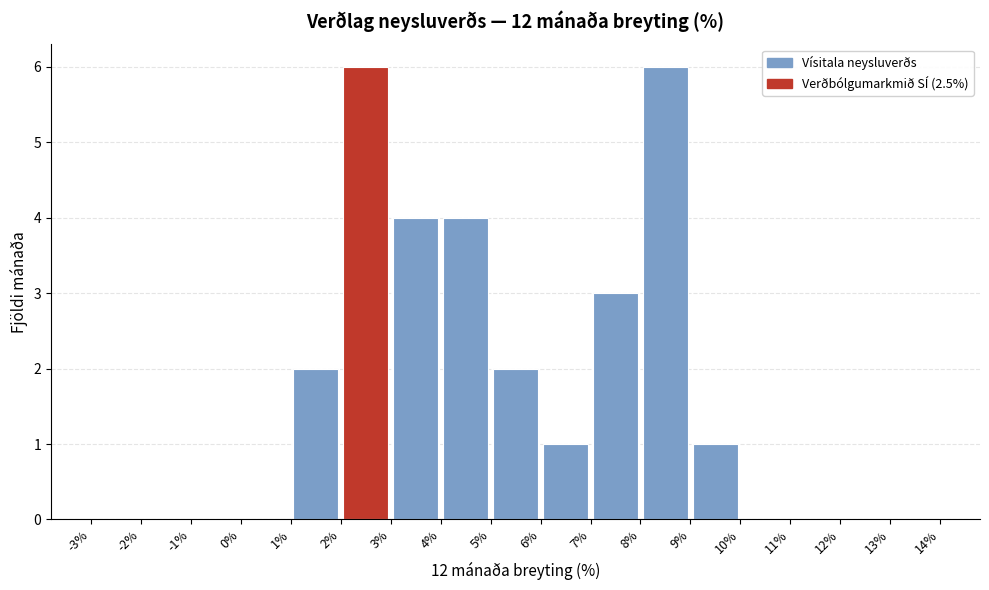

Reading left to right, list every bar in this chart as the range it spans on the x-axis followed by its height. The values are not printed on the chart, so give them approximately, as read against the axis.

-3% to -2%: 0
-2% to -1%: 0
-1% to 0%: 0
0% to 1%: 0
1% to 2%: 2
2% to 3%: 6
3% to 4%: 4
4% to 5%: 4
5% to 6%: 2
6% to 7%: 1
7% to 8%: 3
8% to 9%: 6
9% to 10%: 1
10% to 11%: 0
11% to 12%: 0
12% to 13%: 0
13% to 14%: 0